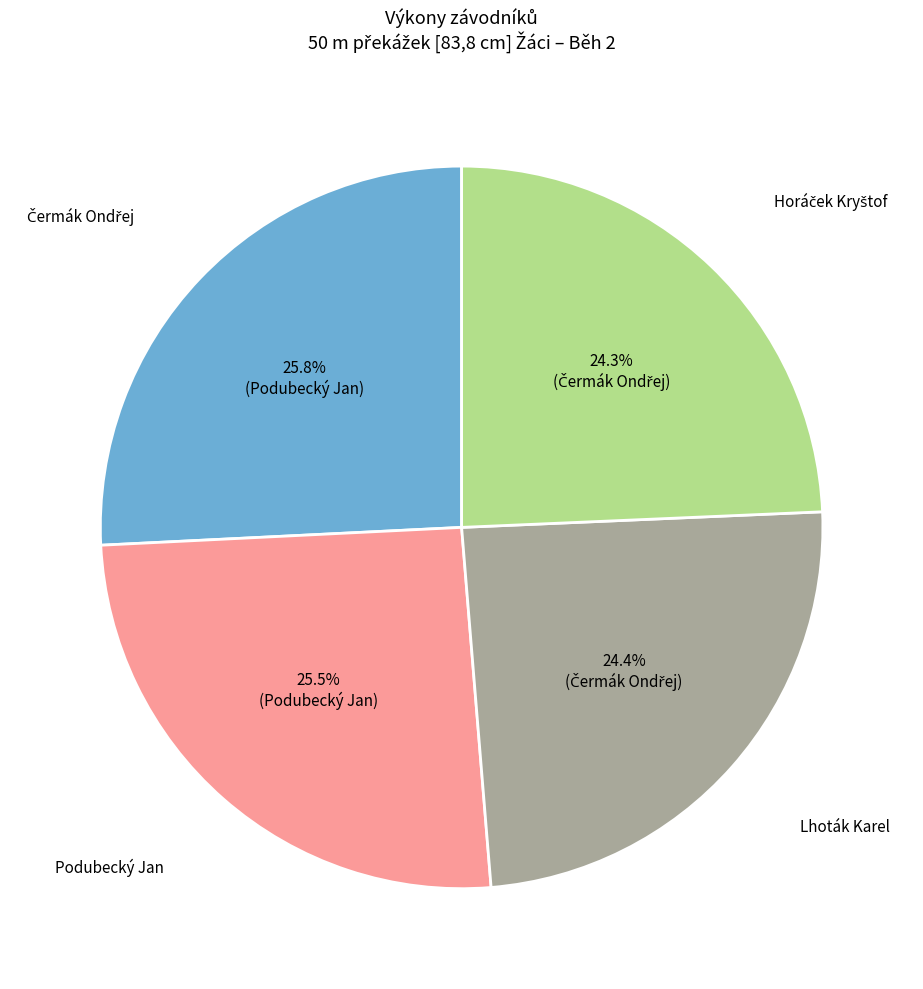

To the nearest percent, what portion does Lhoták Karel represent?

24%